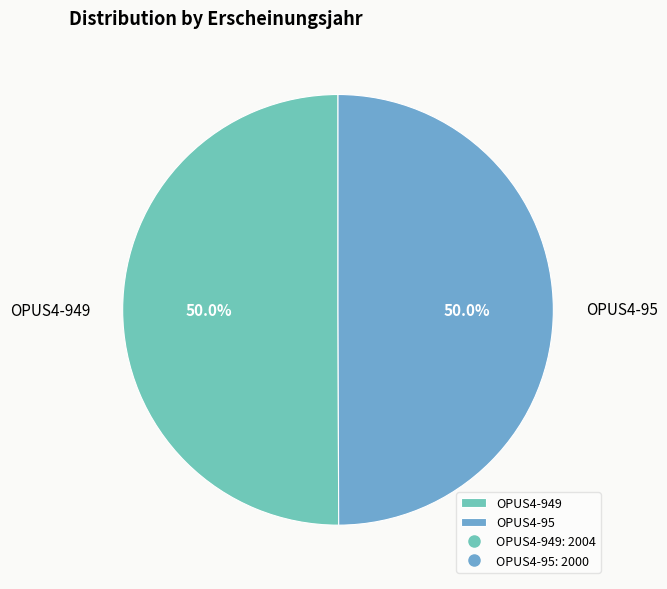

Approximately how many times larger is the value at OPUS4-95 compared to OPUS4-949?

1.0